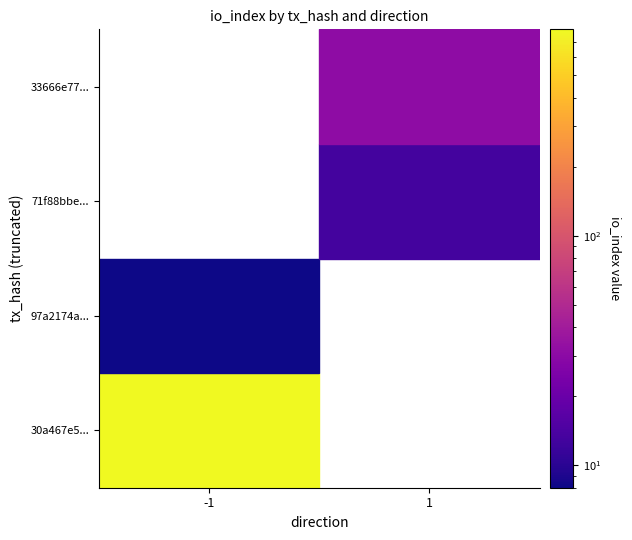

How many series are shown in this chart?

4